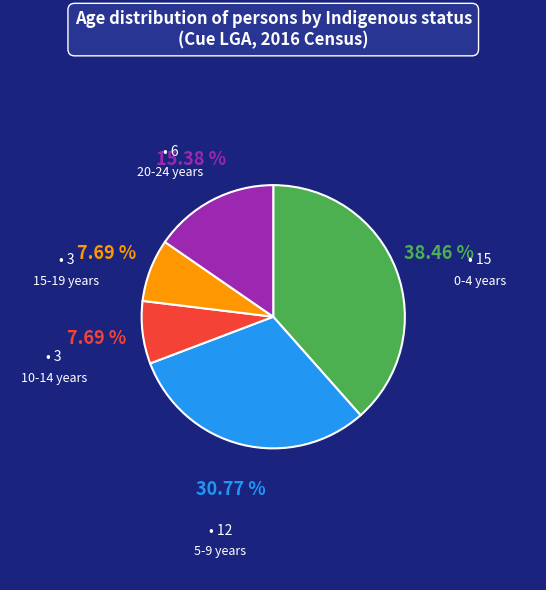

Is there any slice that represents more than half of the pie?

No